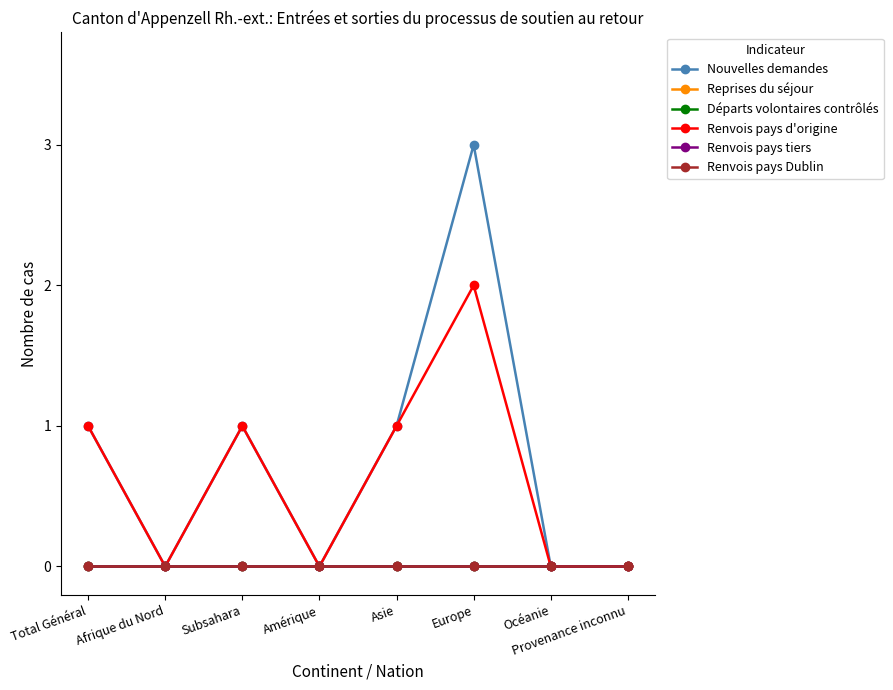

Reading left to right, list all the values displayed in this chart.

Nouvelles demandes: 1	0	1	0	1	3	0	0
Reprises du séjour: 0	0	0	0	0	0	0	0
Départs volontaires contrôlés: 0	0	0	0	0	0	0	0
Renvois pays d'origine: 1	0	1	0	1	2	0	0
Renvois pays tiers: 0	0	0	0	0	0	0	0
Renvois pays Dublin: 0	0	0	0	0	0	0	0